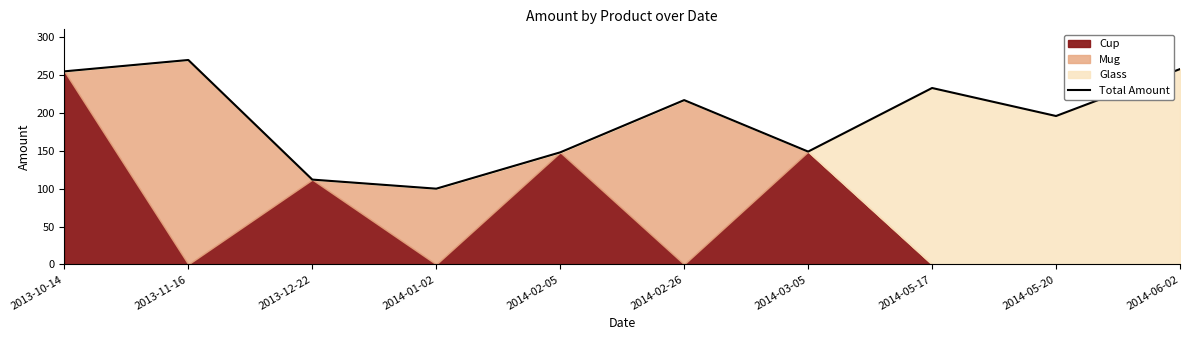

What is the value of the 8th point from the left?

233